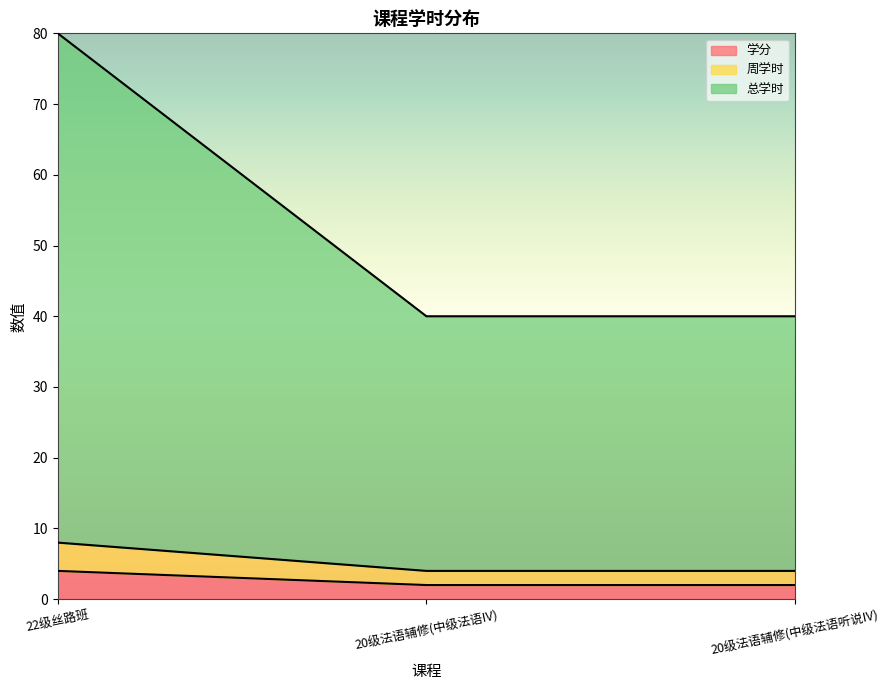

The value of 学分 at 20级法语辅修(中级法语听说IV) is 9. True or false?

False